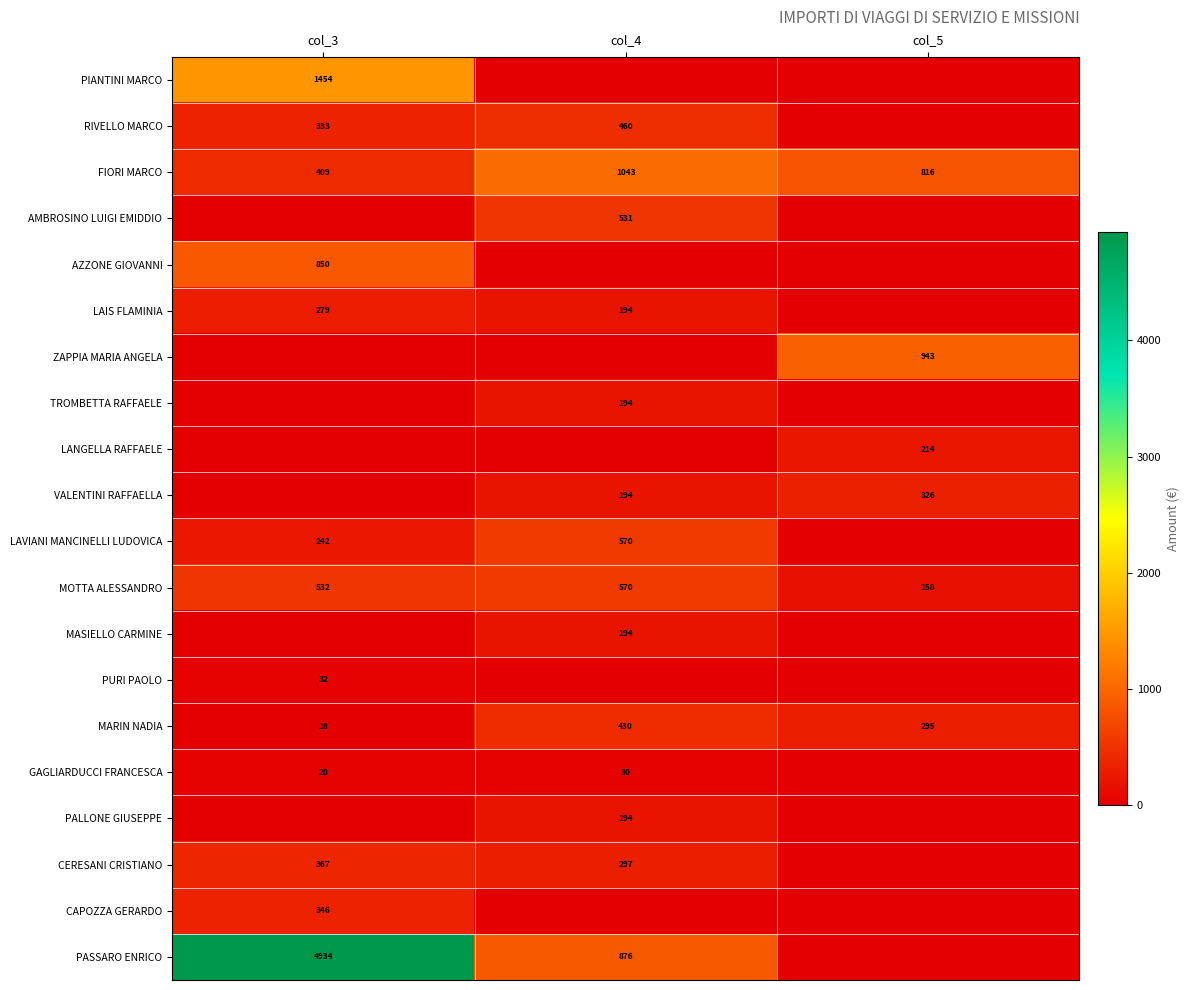

True or false: PASSARO ENRICO has a value of 4934 at col_3.

True